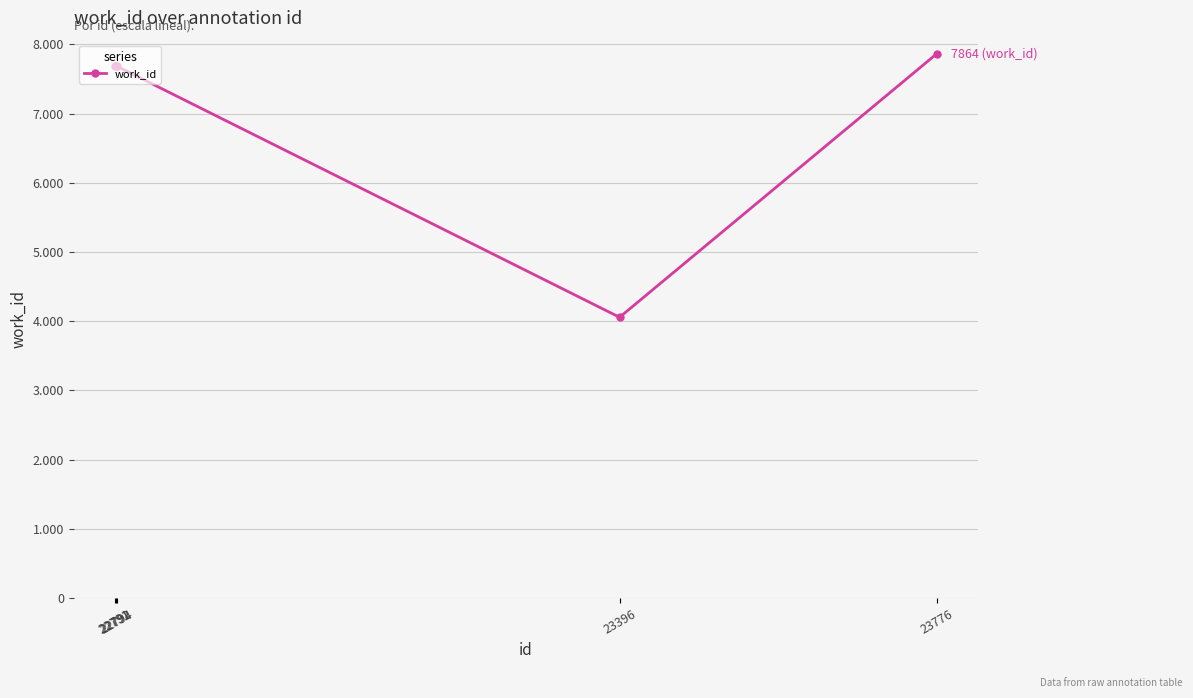

At which category does the data reach its first local valley?

23396